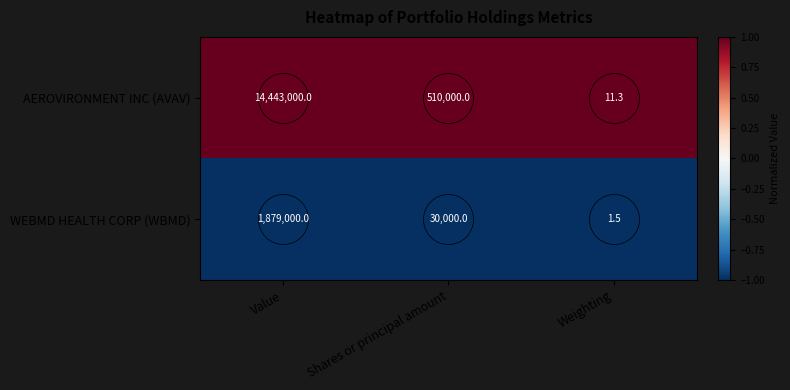

How many categories are shown in the chart?

3